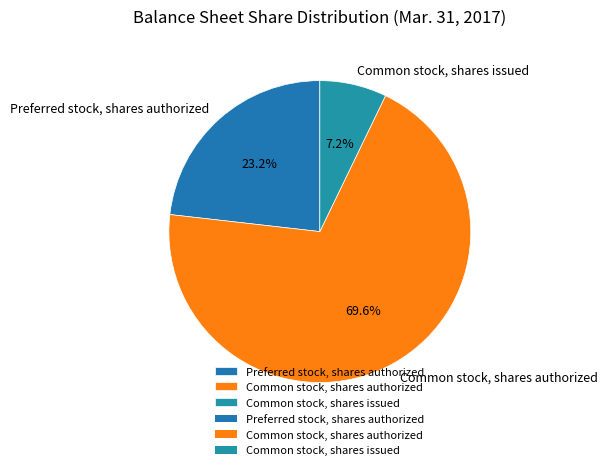

Which slice is the smallest?

Common stock, shares issued